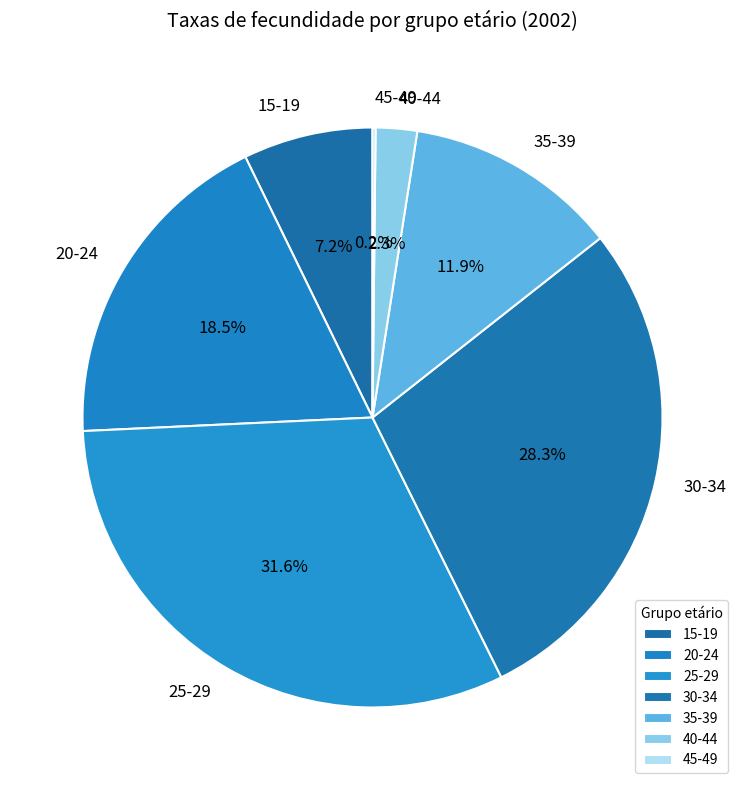

Does any single category account for the majority?

No